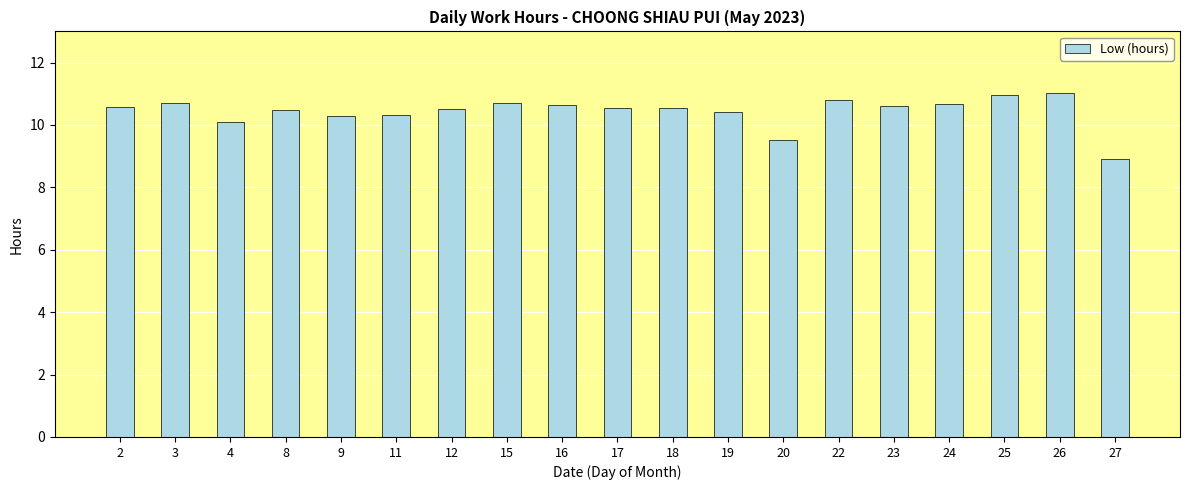

How many data points are less than 10?

2